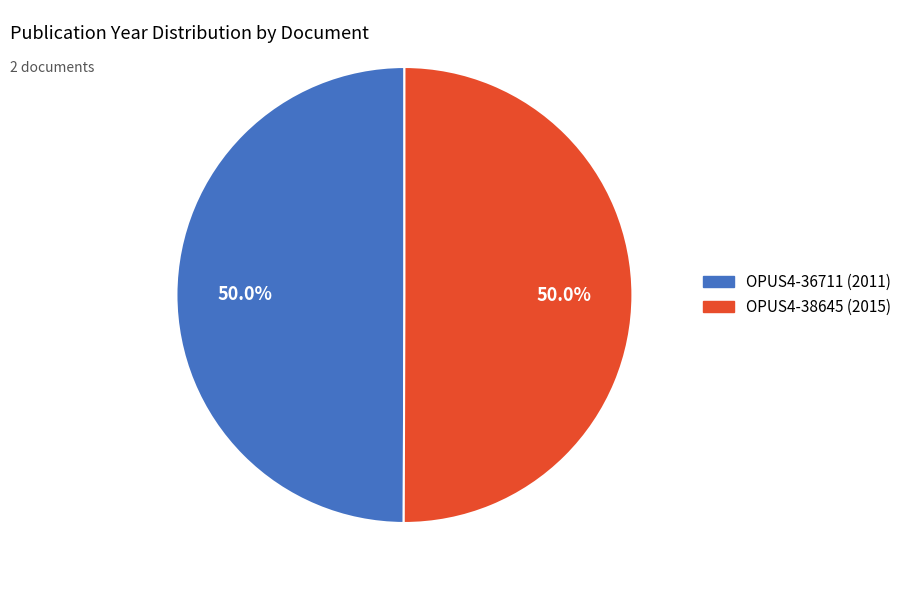

Approximately how many times larger is the value at OPUS4-36711 compared to OPUS4-38645?

1.0